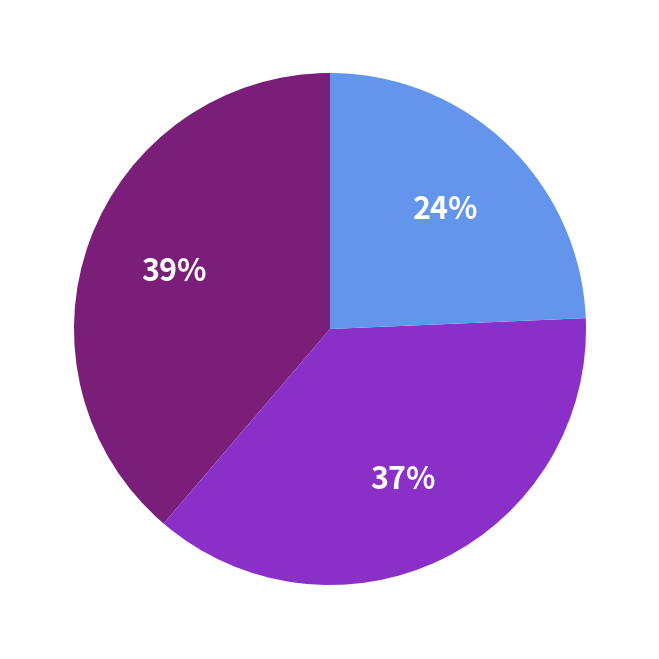

To the nearest percent, what is the average slice percentage?

33%